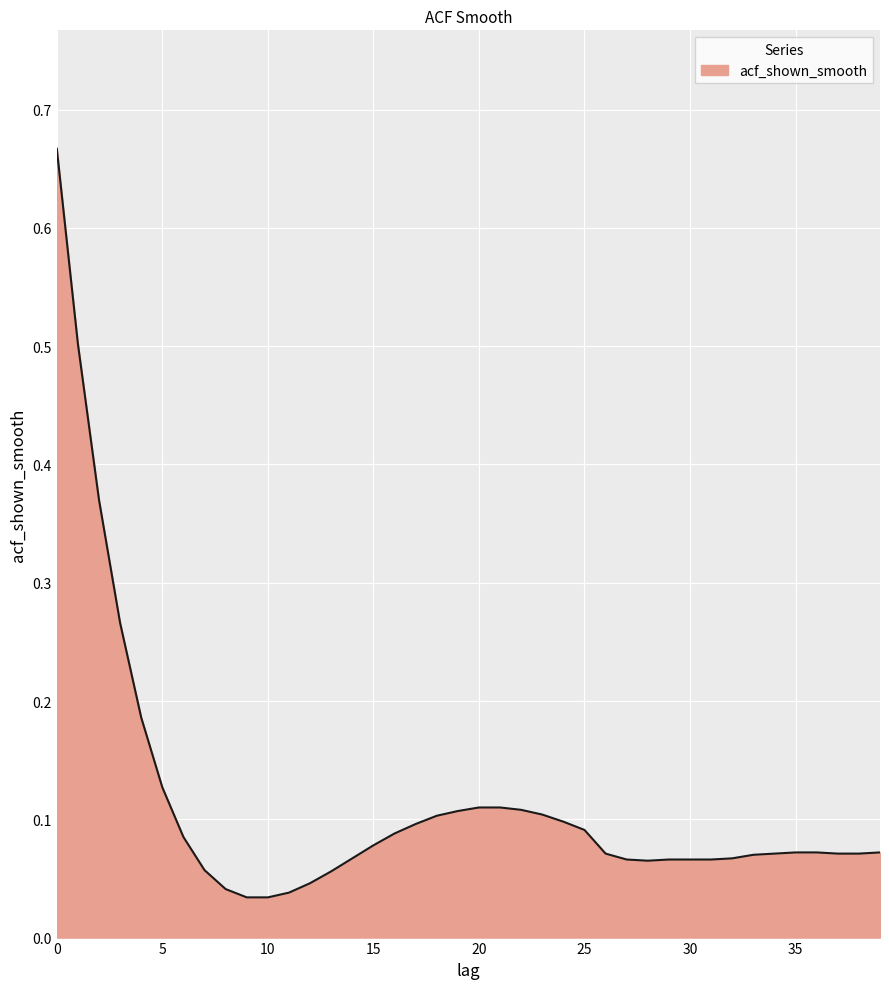

What is the difference between the maximum and minimum values?

0.6